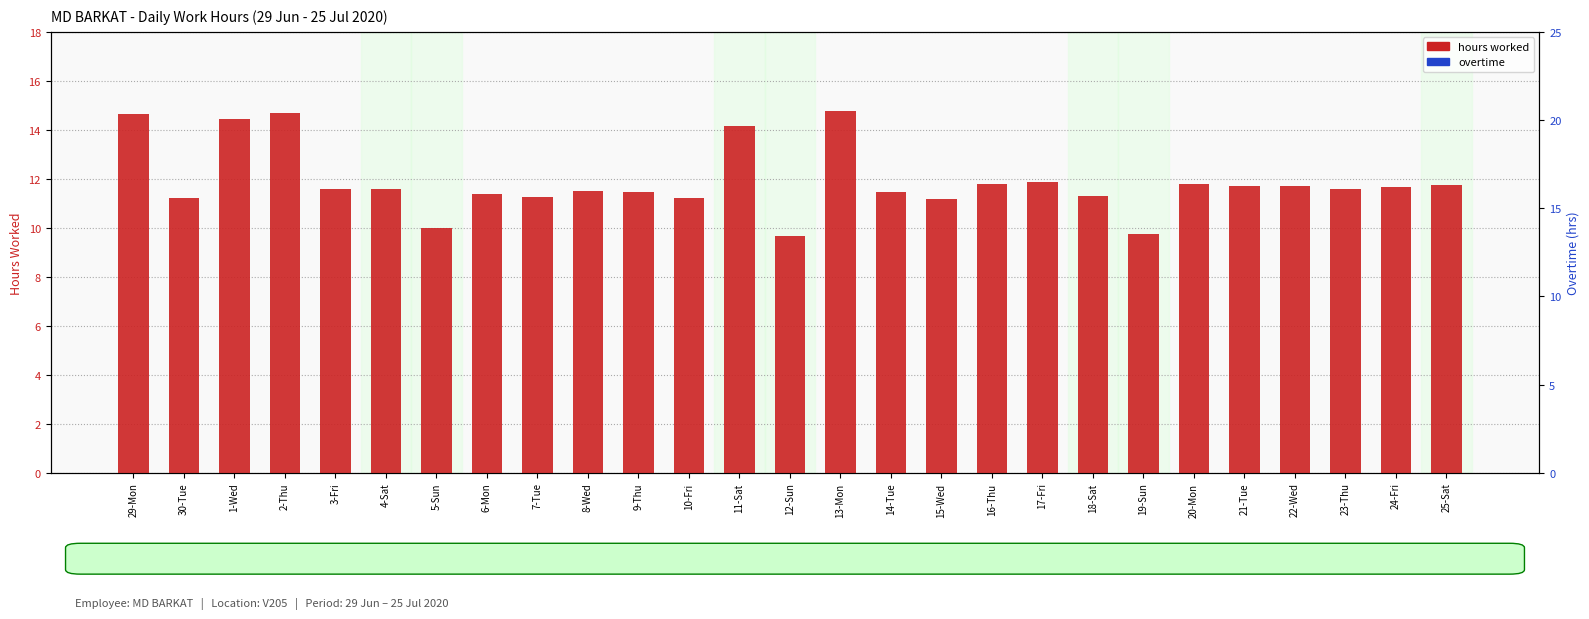

Which series has the widest spread of values?

hours worked